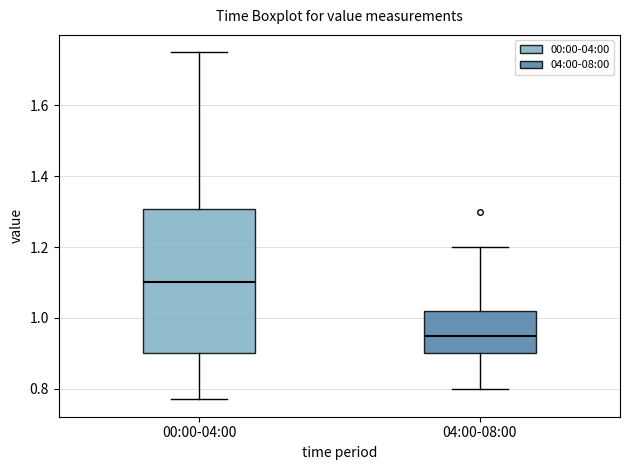

Which box's median line is the highest?

00:00-04:00